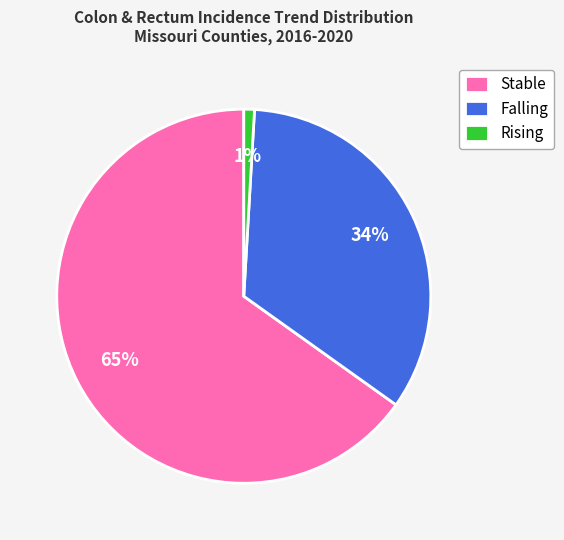

How many slices are in this pie chart?

3